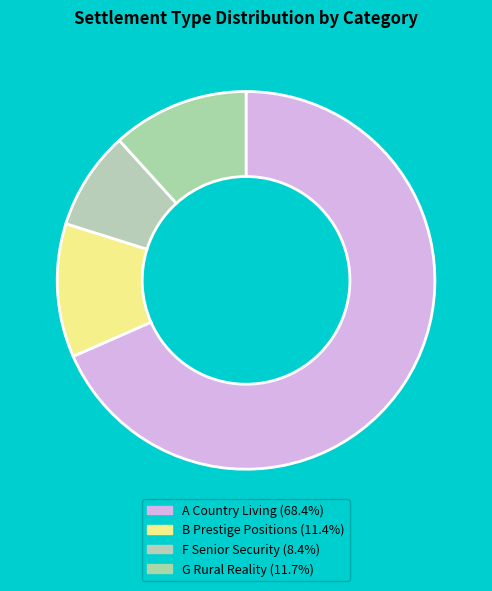

Count the number of slices in the pie.

4